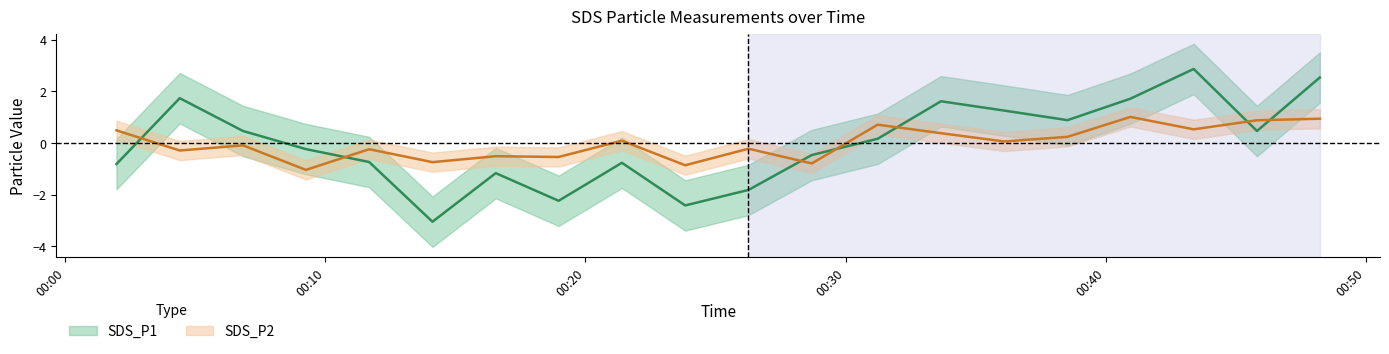

True or false: SDS_P1 has more than 1 interior local peaks.

True